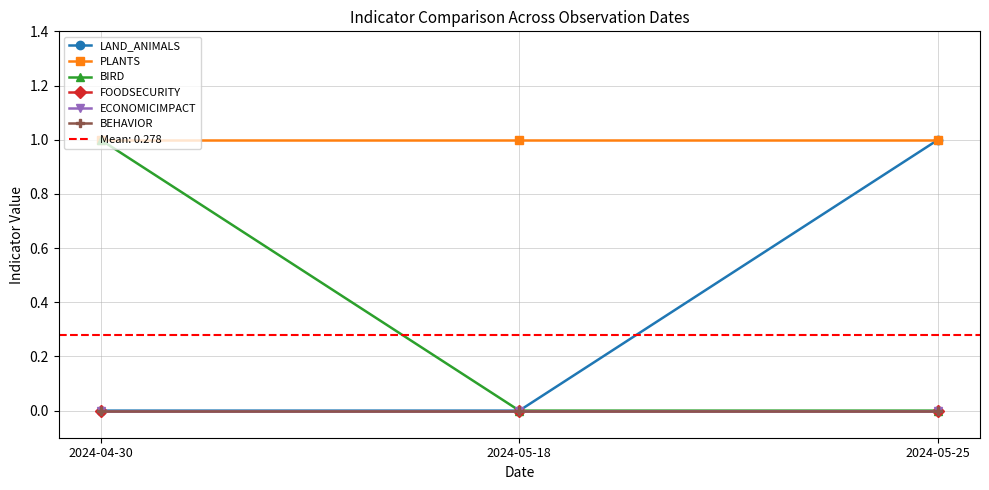

List the labels in order of BEHAVIOR value, smallest first.

2024-04-30, 2024-05-18, 2024-05-25